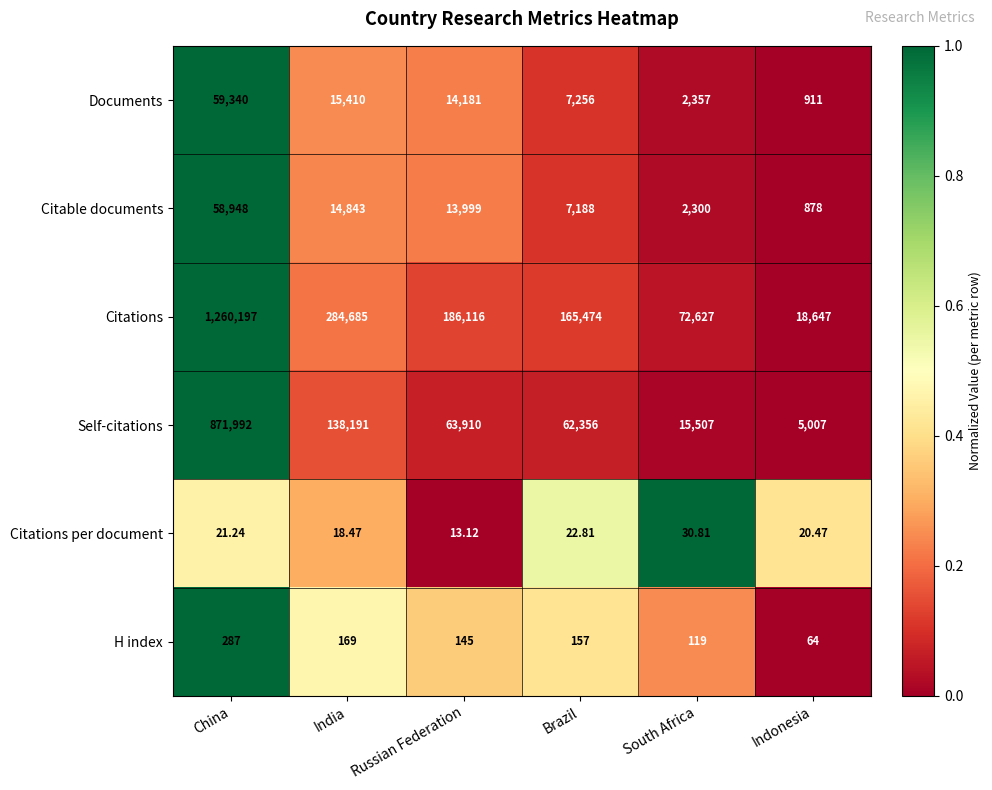

Which label corresponds to the largest value in the chart?

China